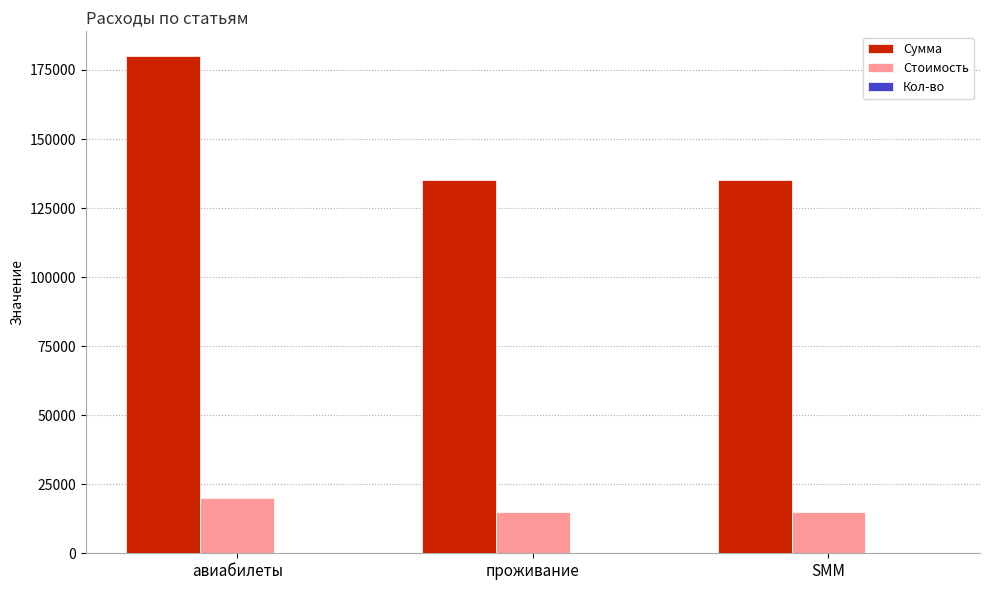

The value of Стоимость at авиабилеты is 29397. True or false?

False